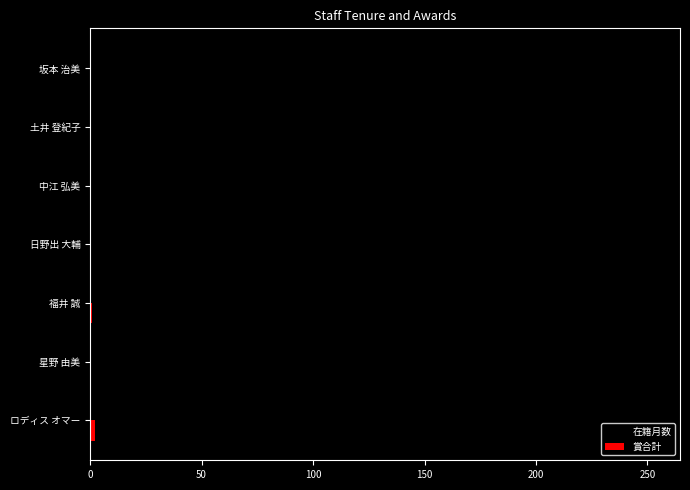

What is the maximum value shown in the chart?

252